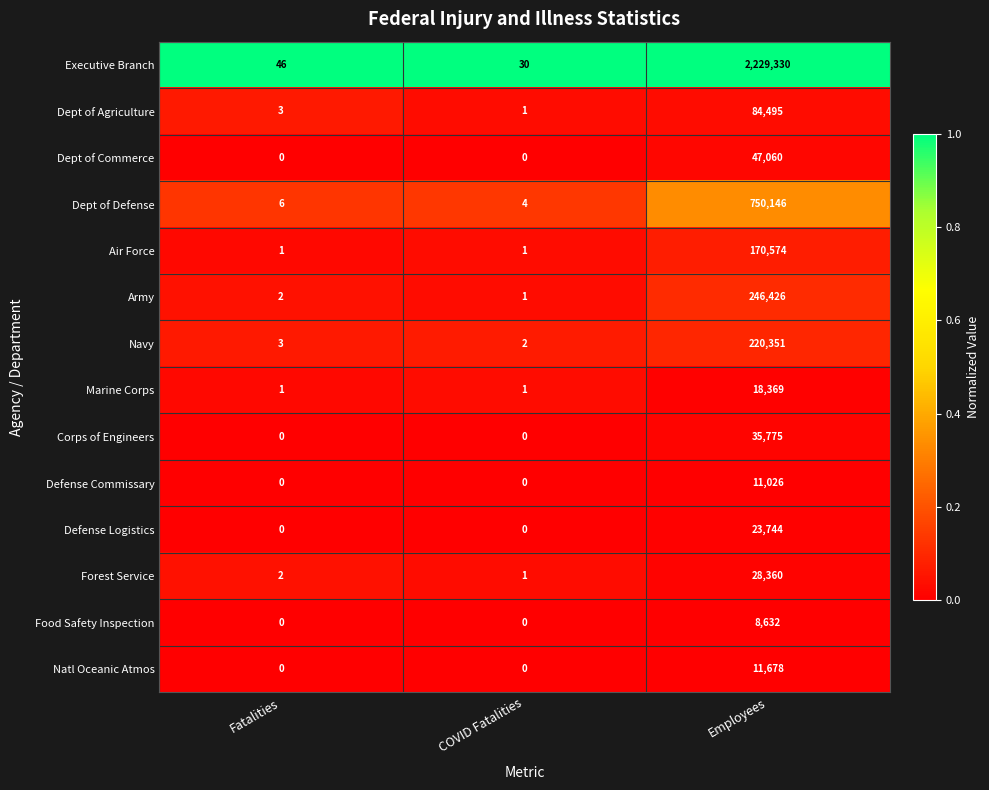

Which series has the largest total across all categories?

Executive Branch